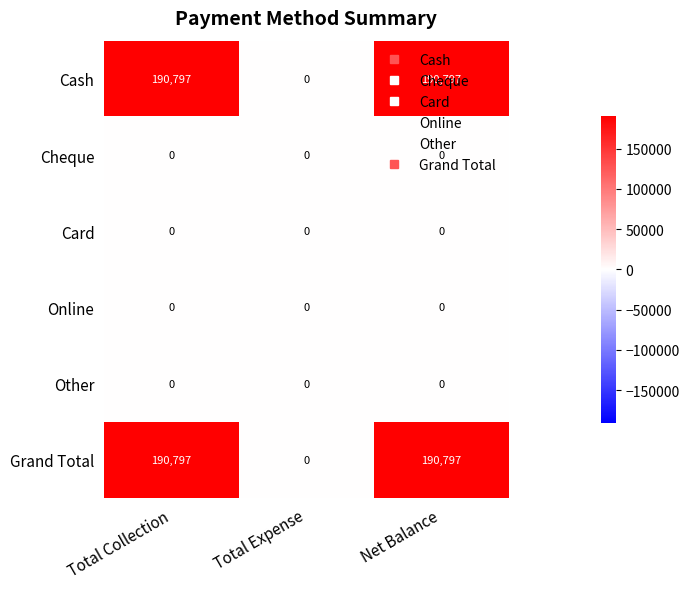

What is the maximum value for Cash?

190797